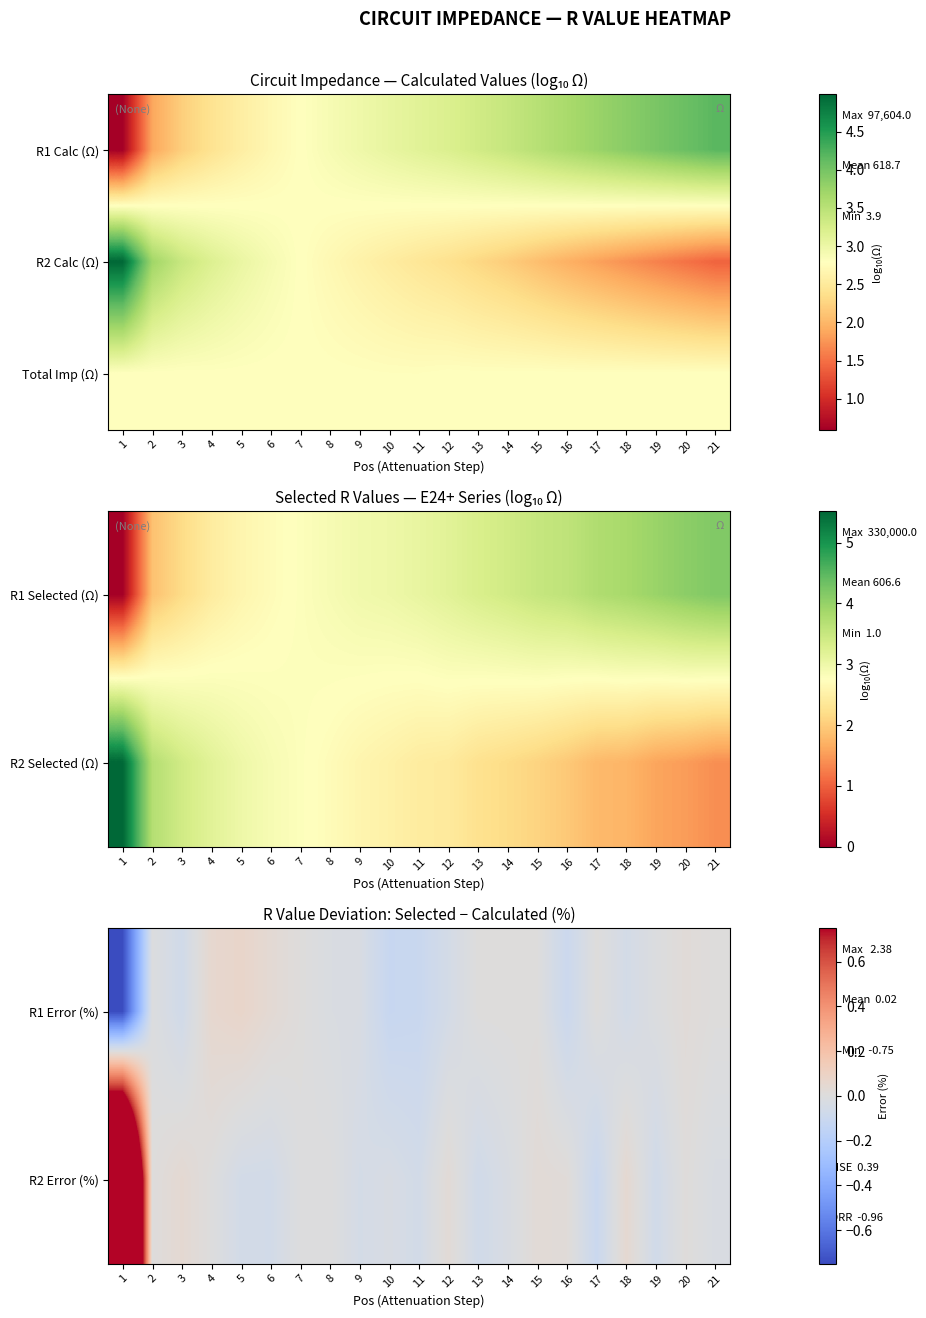

True or false: R2 Error (%) has a value of -0.2 at 17.

False